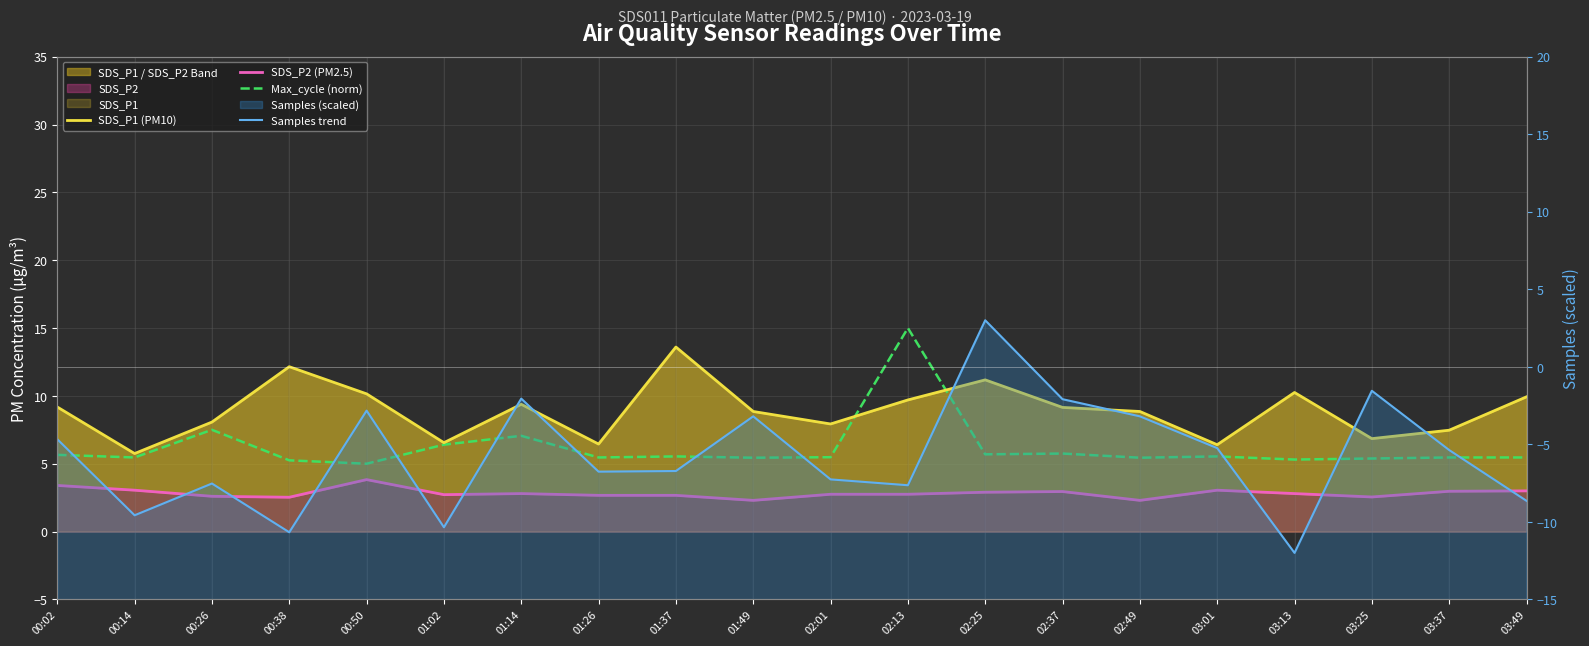

The value of Samples trend at 02:37 is -3.0. True or false?

False